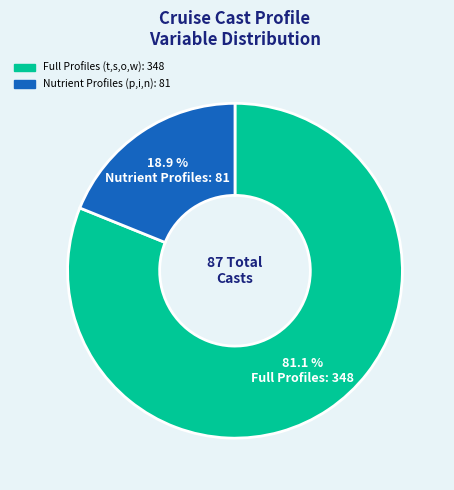

To the nearest percent, what is the average slice percentage?

50%